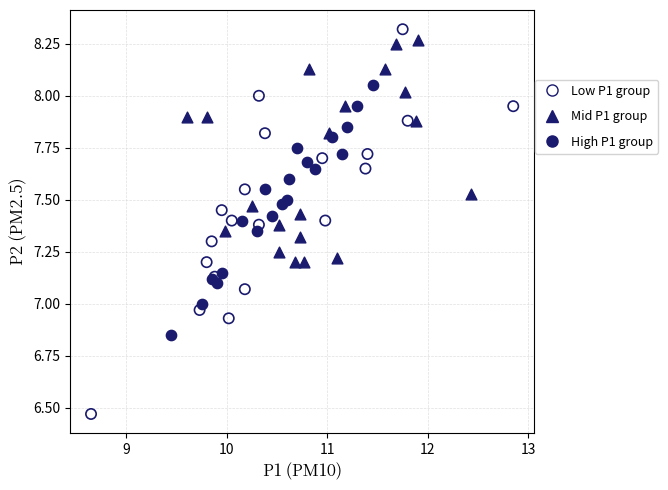

Which series contains the lowest Y value?

Low P1 group